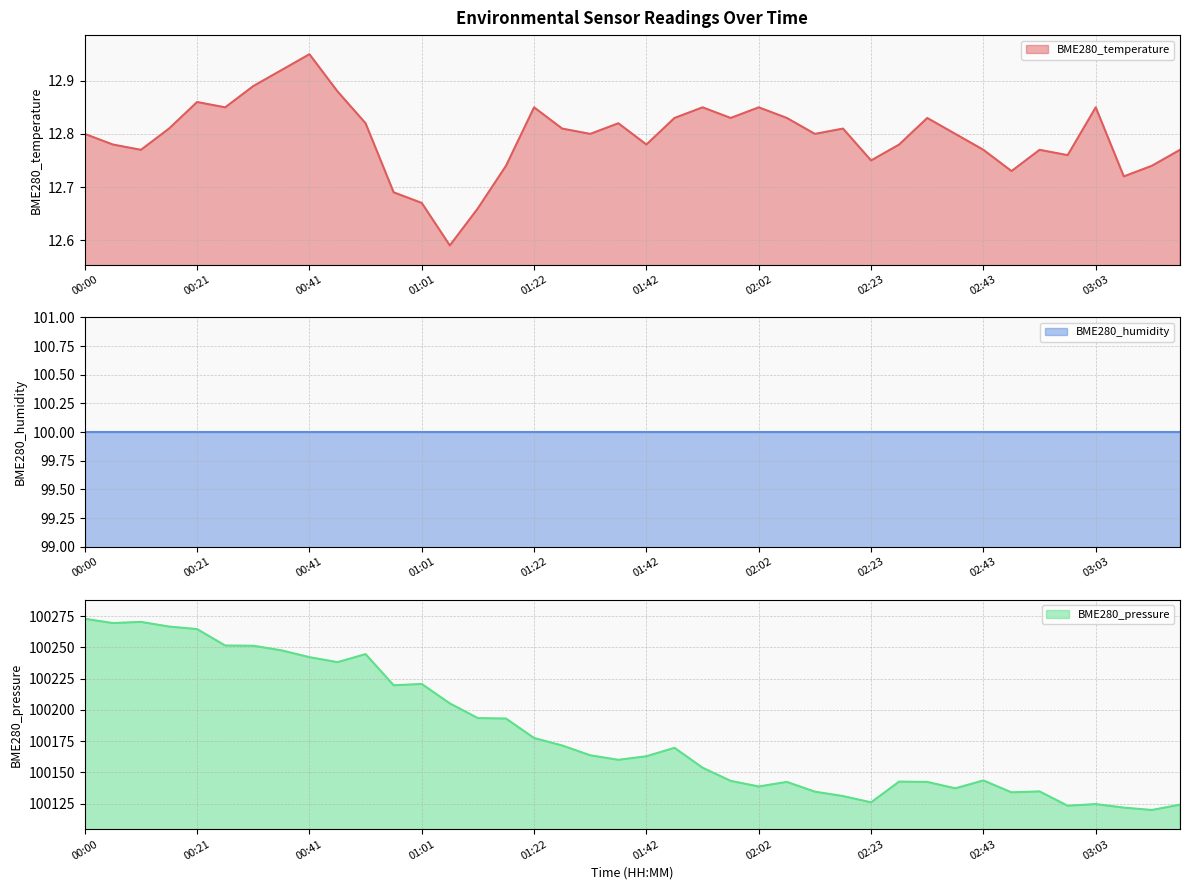

How many interior local peaks does the BME280_pressure series have?

9